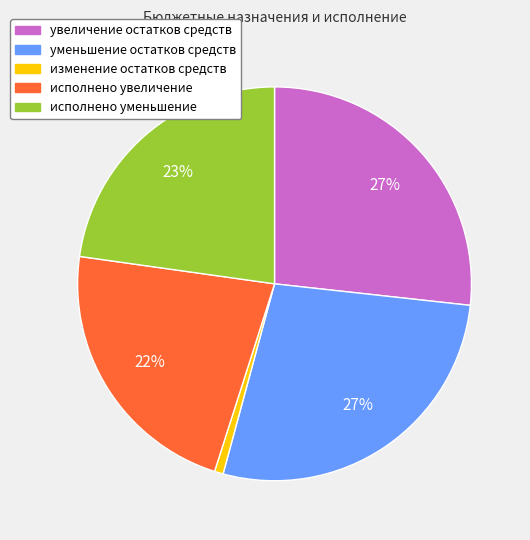

Between исполнено уменьшение and увеличение остатков средств, which is larger?

увеличение остатков средств